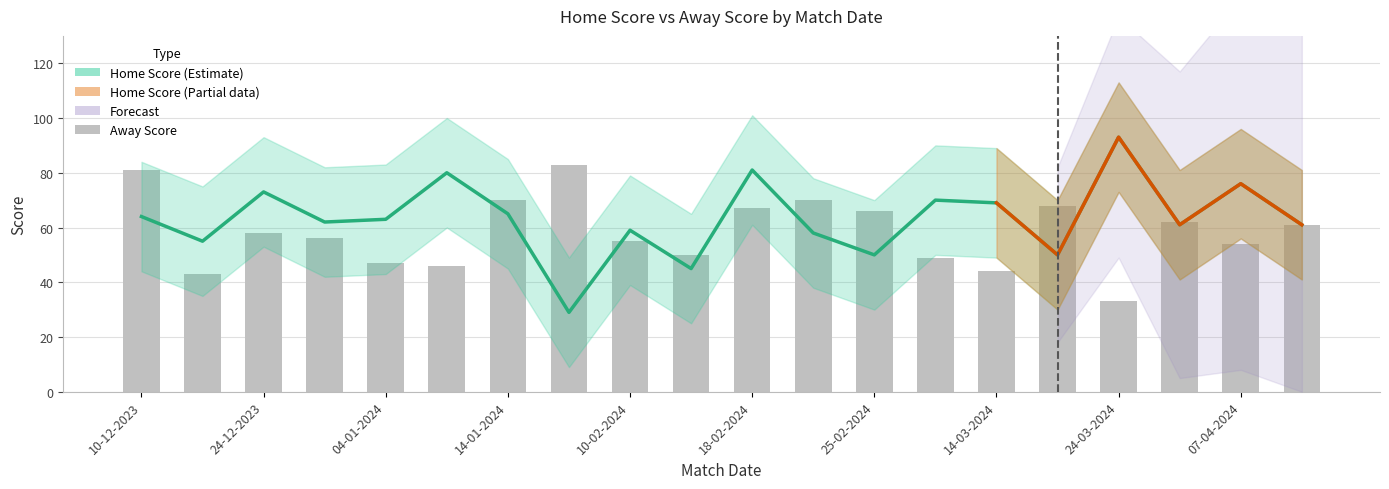

Does the chart contain stacked bars?

No